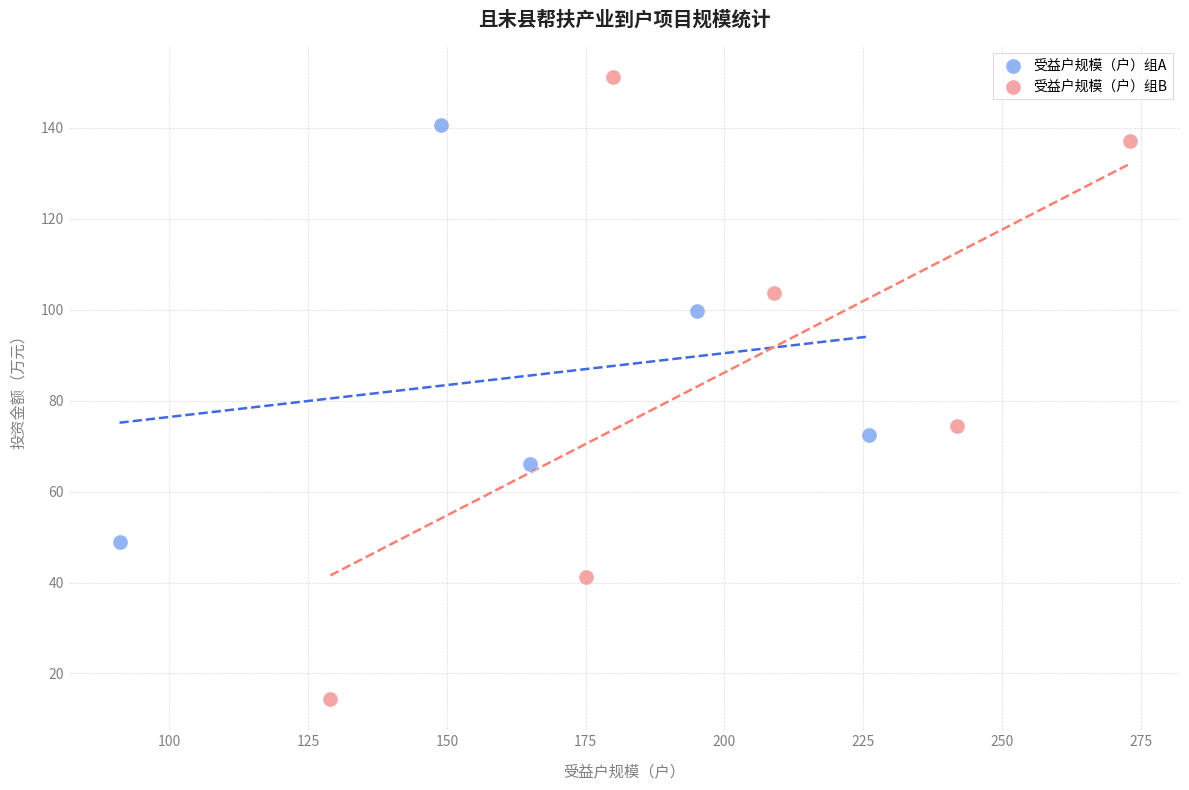

Which series reaches the maximum Y coordinate?

受益户规模（户）组B